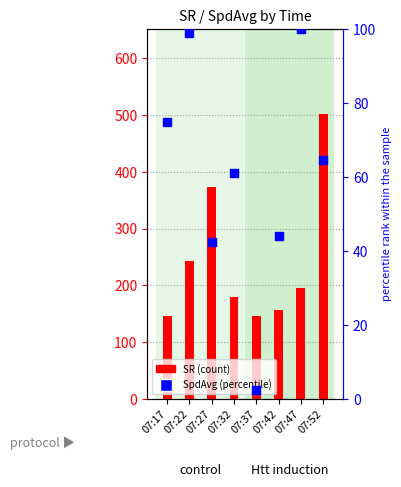

Is the value of SR at 07:32 greater than the value of SpdAvg (percentile) at 07:22?

Yes